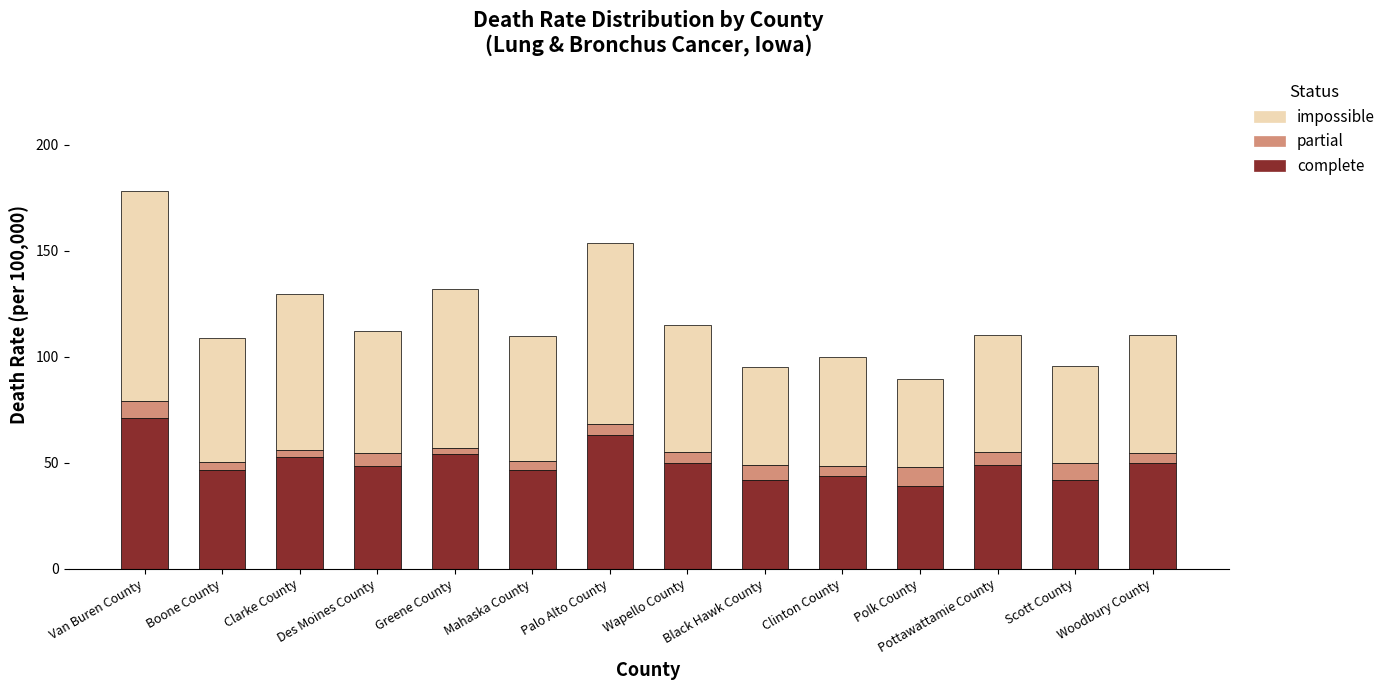

What is the average value of the complete series?

49.8